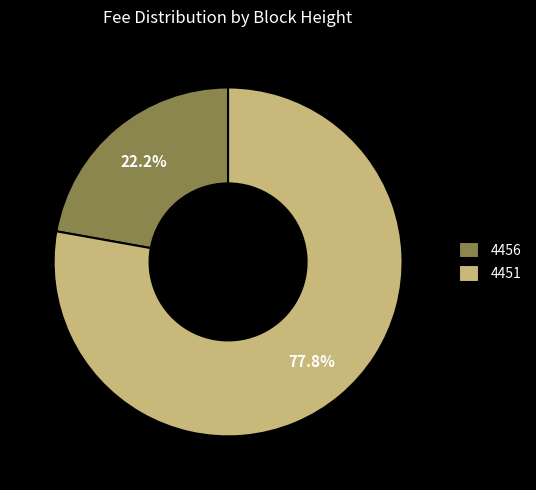

Is there a majority slice in this chart?

Yes